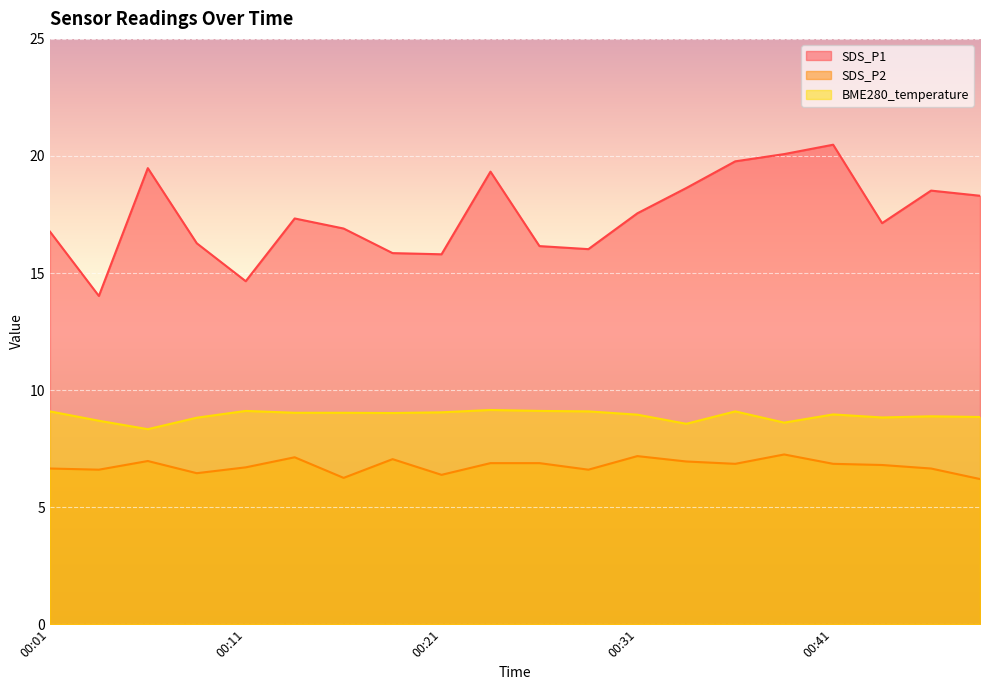

What is the average value of the SDS_P1 series?

17.5